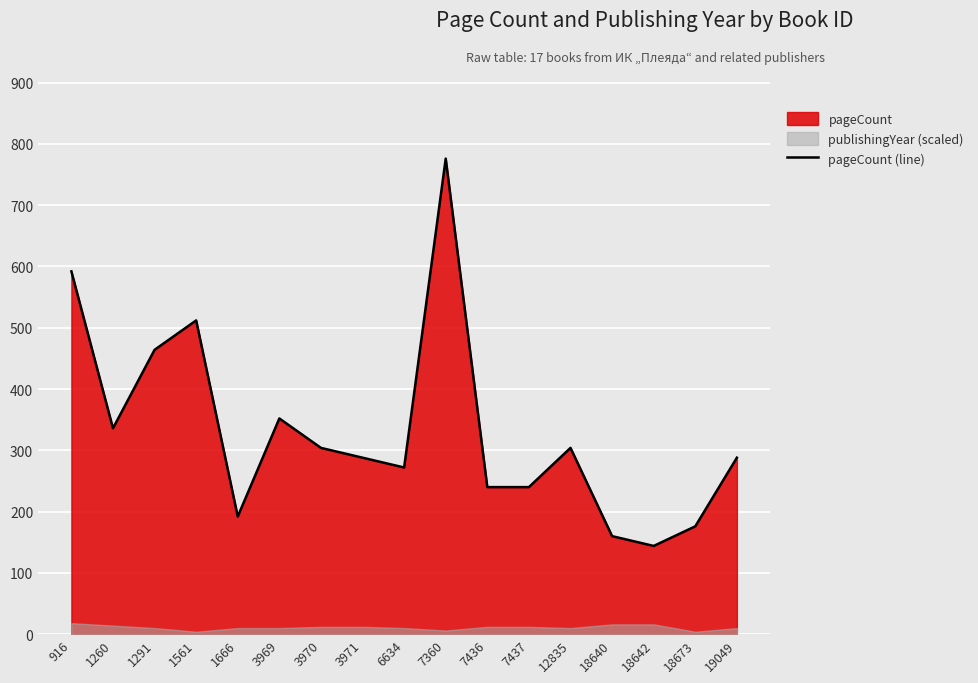

Reading left to right, list all the values displayed in this chart.

916=592	1260=336	1291=464	1561=512	1666=192	3969=352	3970=304	3971=288	6634=272	7360=776	7436=240	7437=240	12835=304	18640=160	18642=144	18673=176	19049=288